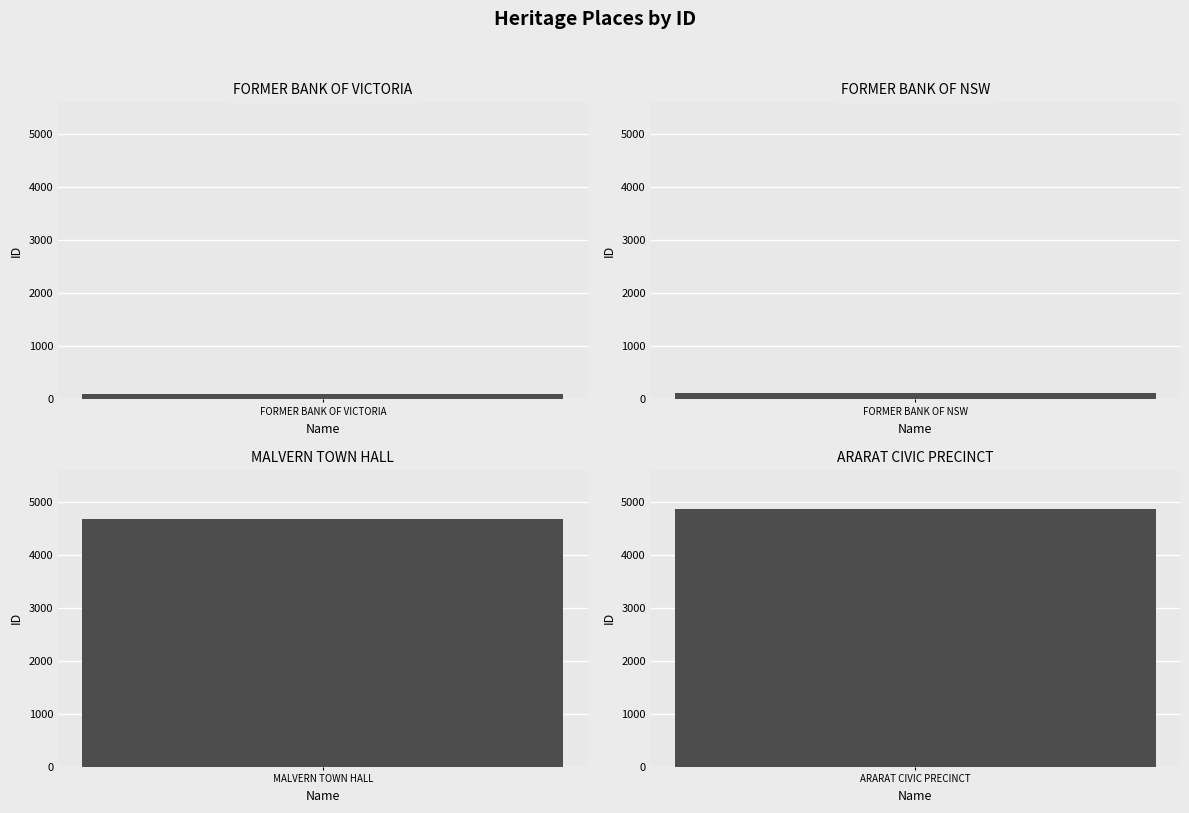

What is the sum of all values?

9756